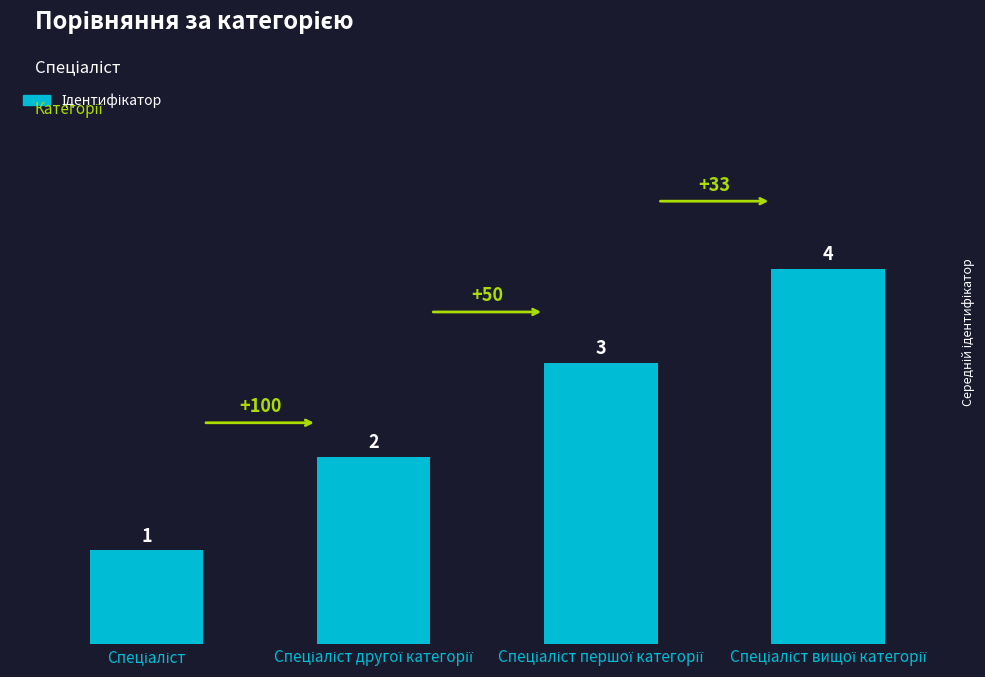

What is the value of the 3rd bar from the left?

3